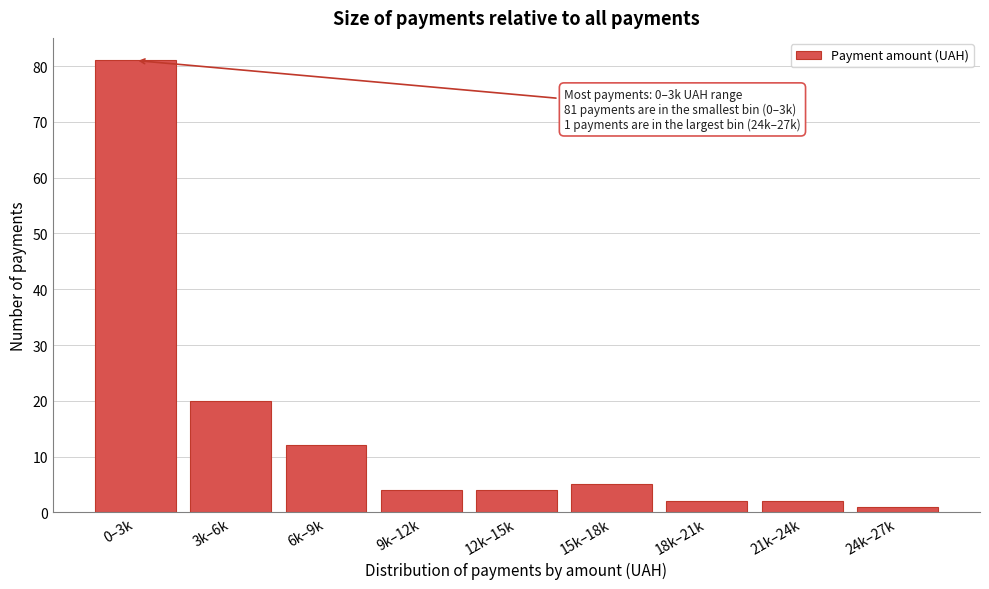

Reading left to right, extract all data points from this chart.

0–3k=81	3k–6k=20	6k–9k=12	9k–12k=4	12k–15k=4	15k–18k=5	18k–21k=2	21k–24k=2	24k–27k=1